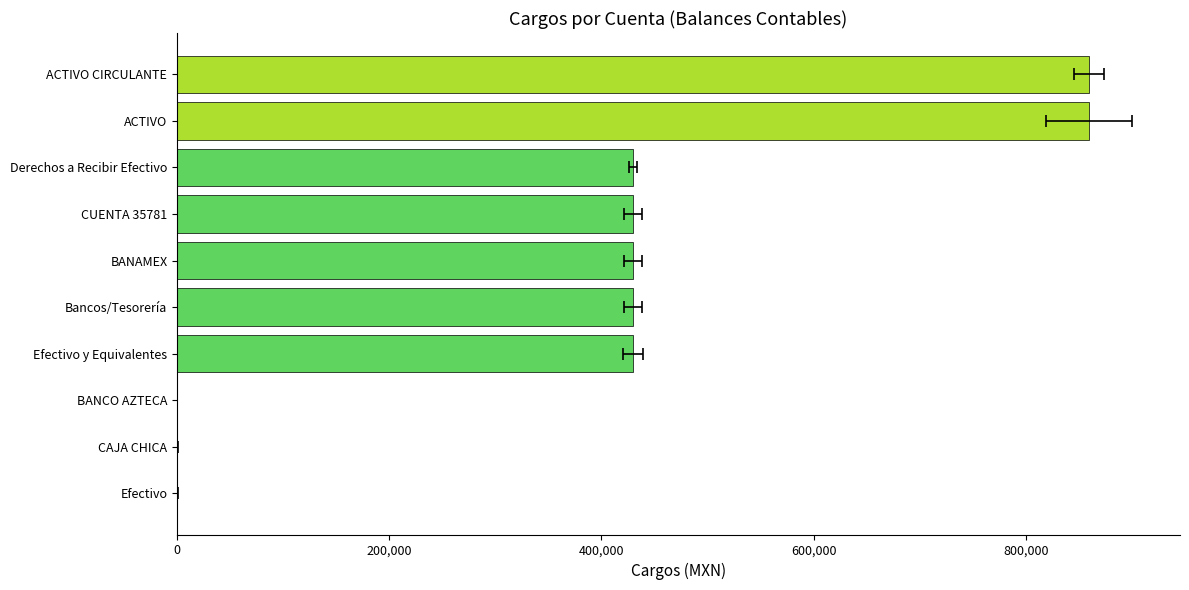

Does the chart contain any negative values?

No